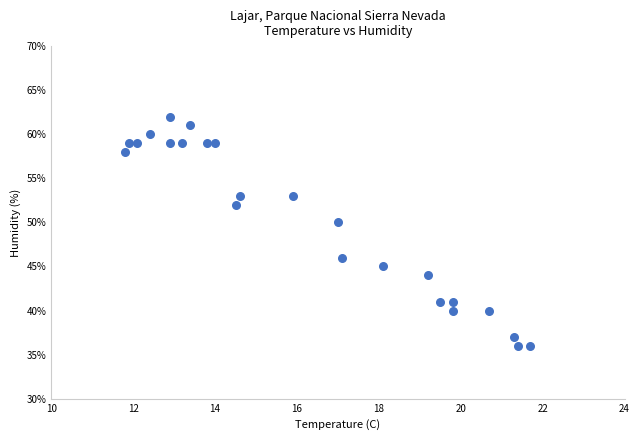

What is the range of Y values (max minus min)?

26